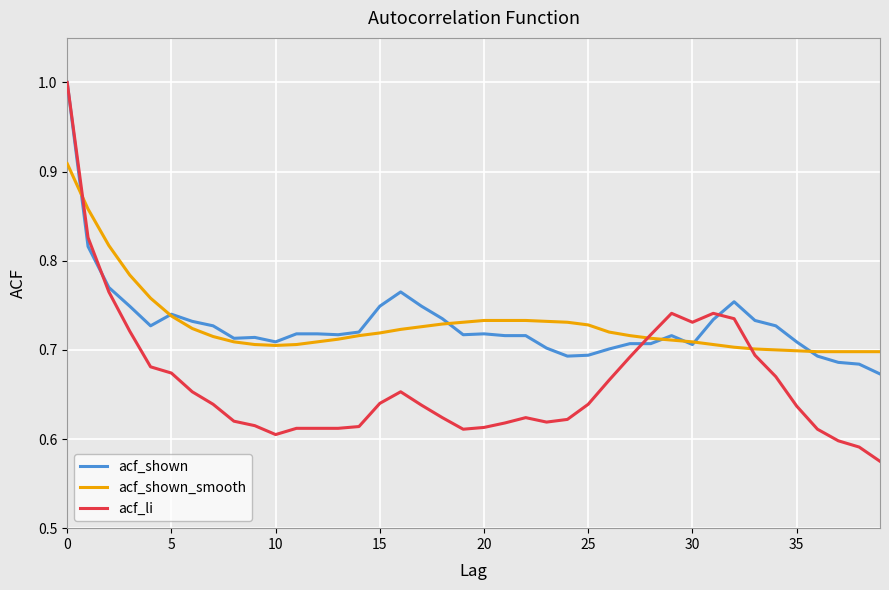

Which series has the largest range (max minus min)?

acf_li